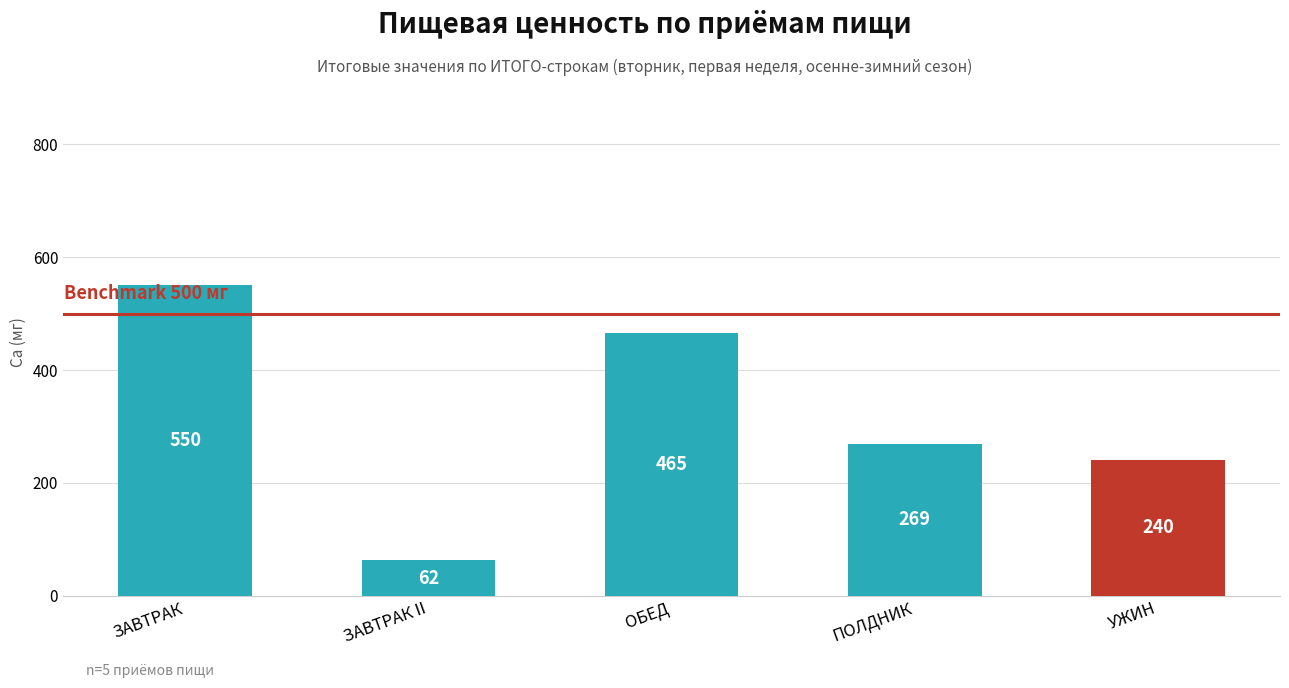

How many data points does each series have?

5